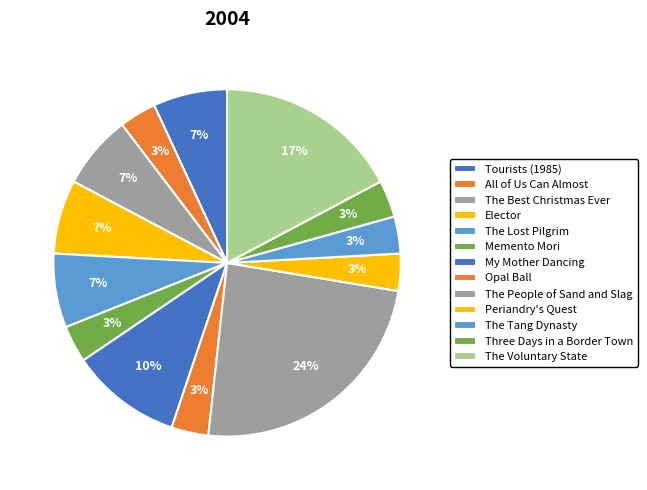

Between Tourists (1985) and The Lost Pilgrim, which is larger?

Tourists (1985)